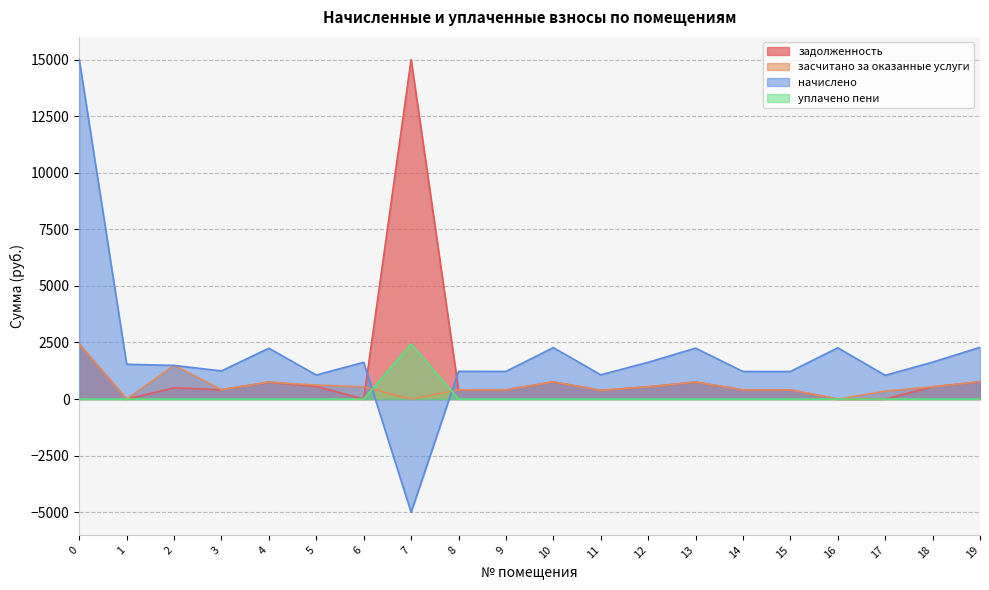

Rank the series by their average value, from highest to lowest.

начислено, задолженность, засчитано за оказанные услуги, уплачено пени